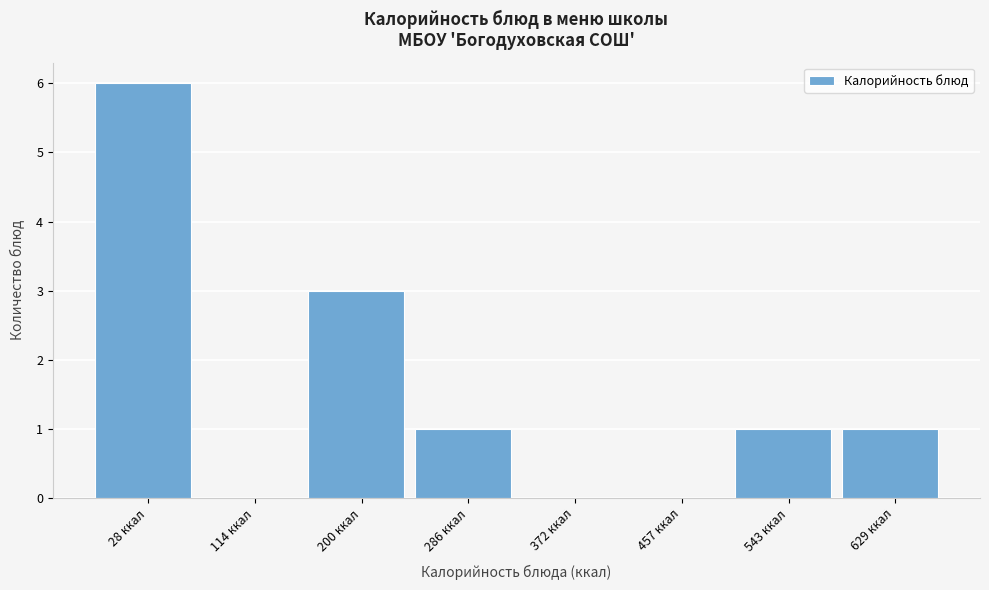

Reading right to left, transcribe all the data shown in this chart.

629 ккал=1	543 ккал=1	457 ккал=0	372 ккал=0	286 ккал=1	200 ккал=3	114 ккал=0	28 ккал=6